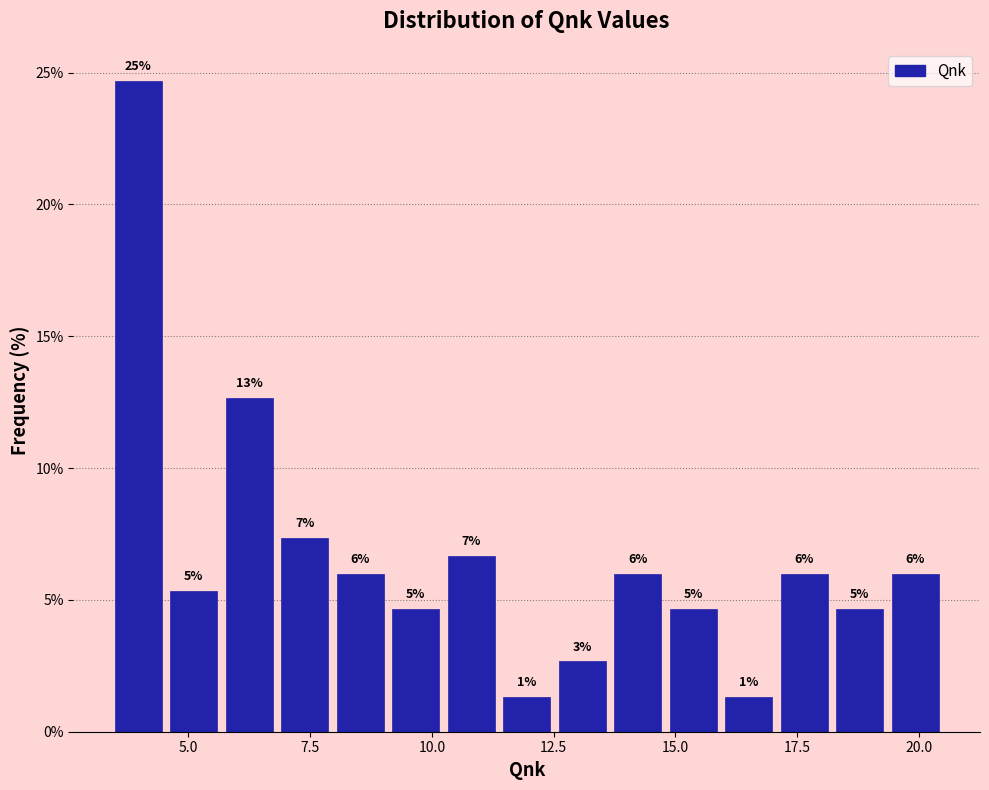

Around what value on the x-axis is the tallest bar? Give the approximate position of its centre, as read against the axis.

4.0